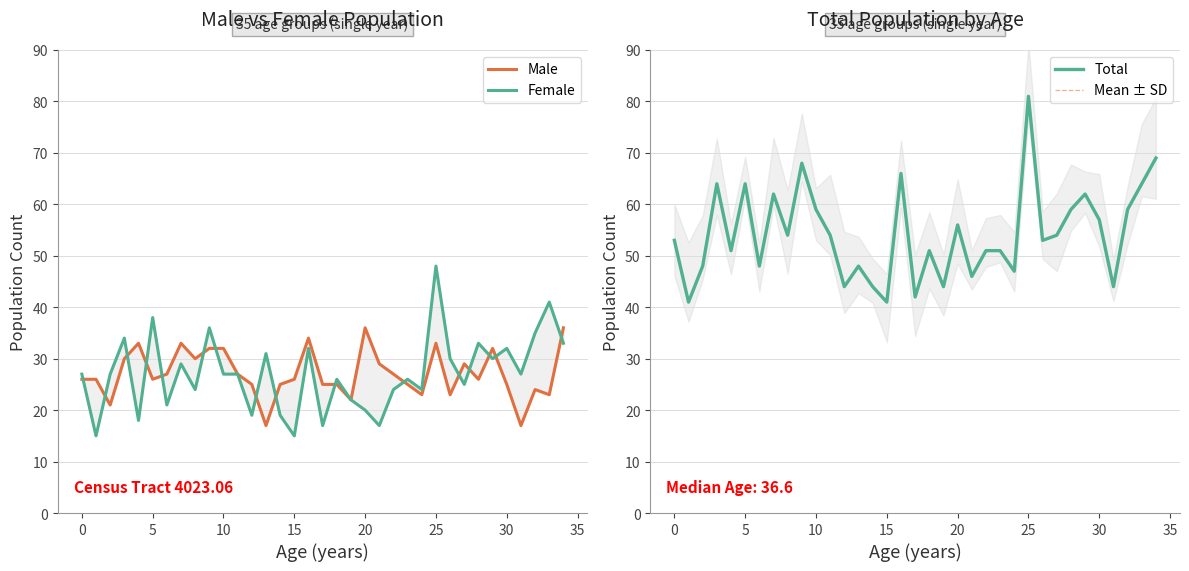

What is the highest value of the Female series?

48